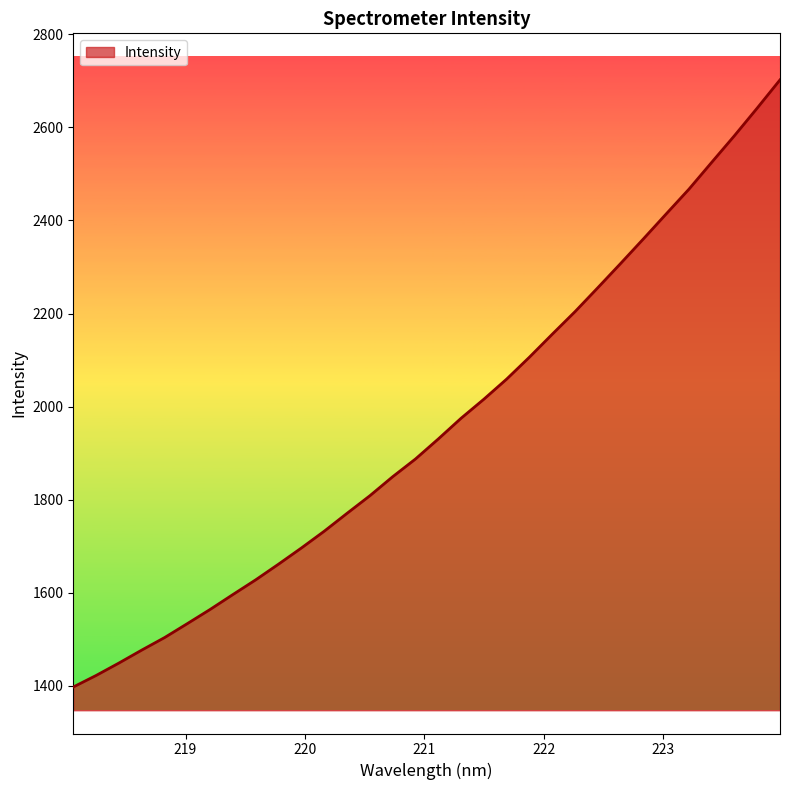

How many lines are shown in the chart?

1